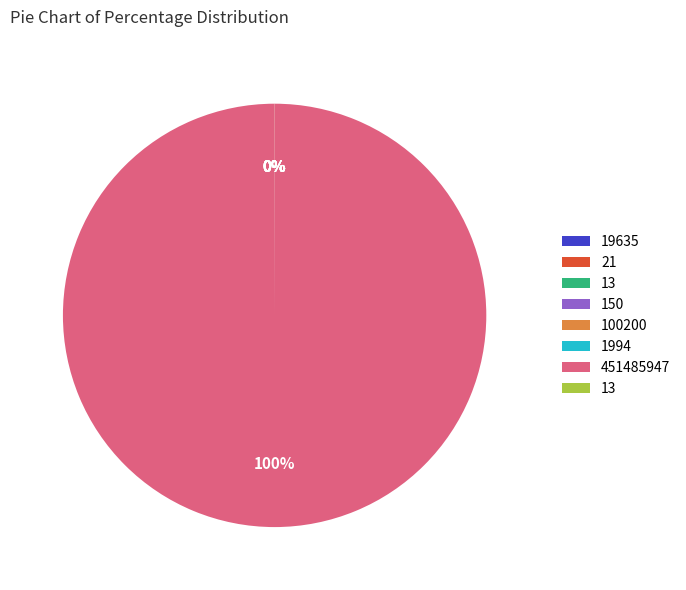

Does any single category account for the majority?

Yes